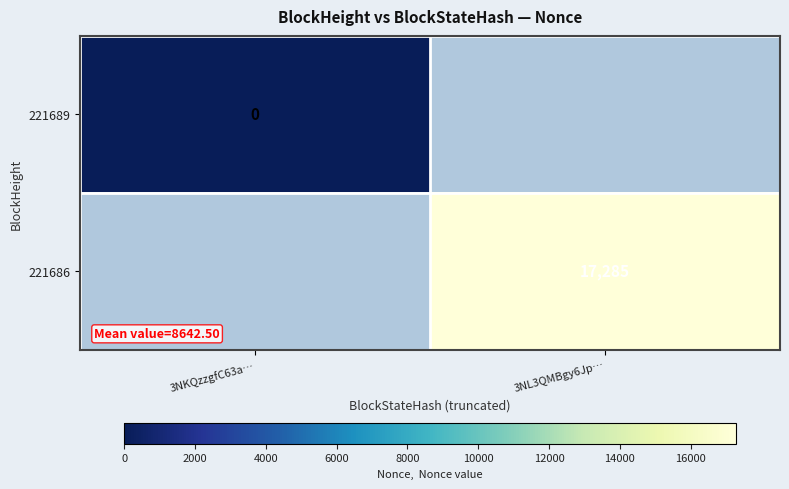

True or false: 221686 has a value of 27126 at 3NL3QMBgy6Jp….

False